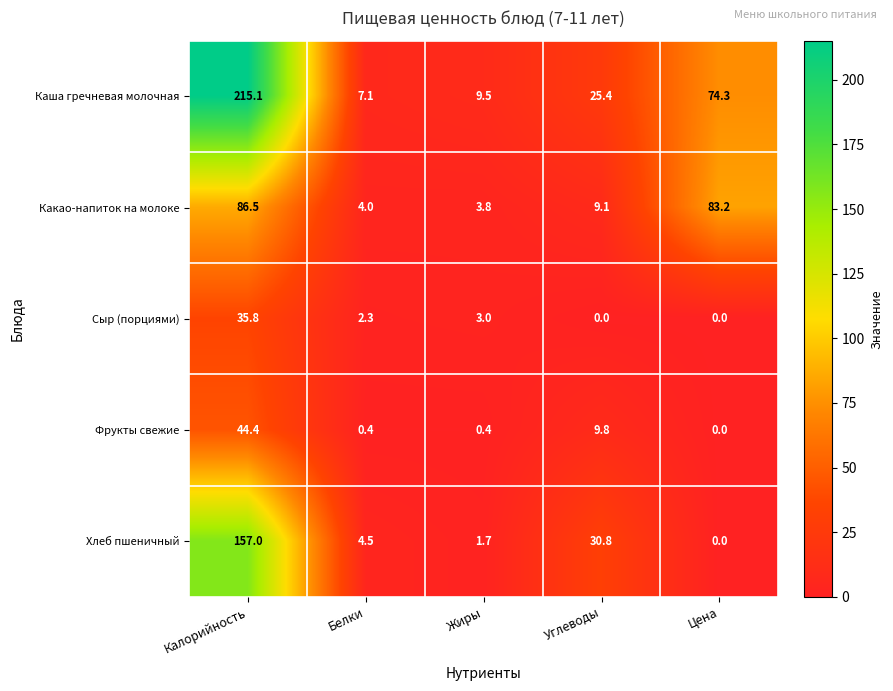

The value of Хлеб пшеничный at Цена is 0.0. True or false?

True